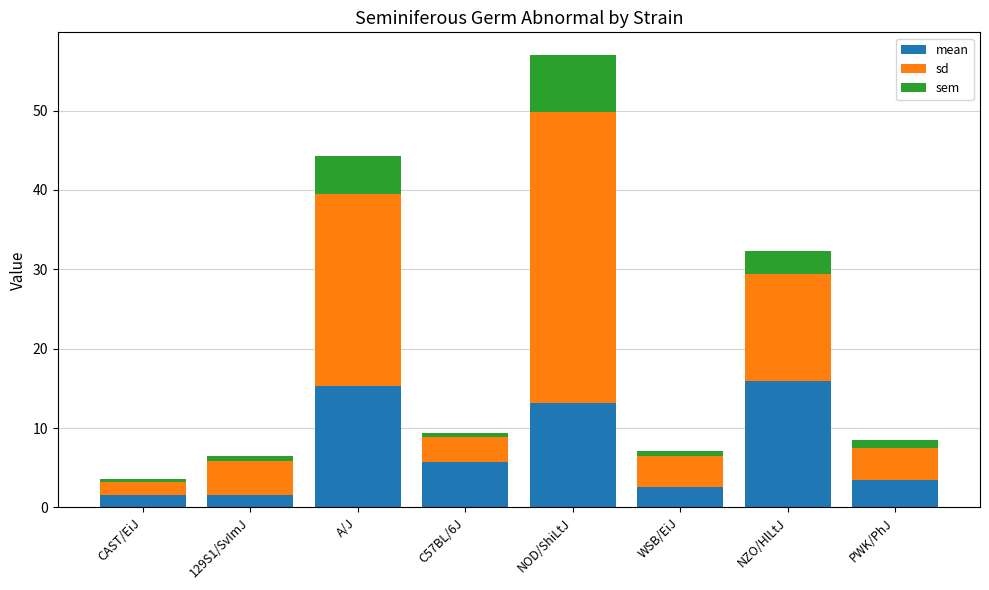

The value of mean at CAST/EiJ is 1.5. True or false?

True